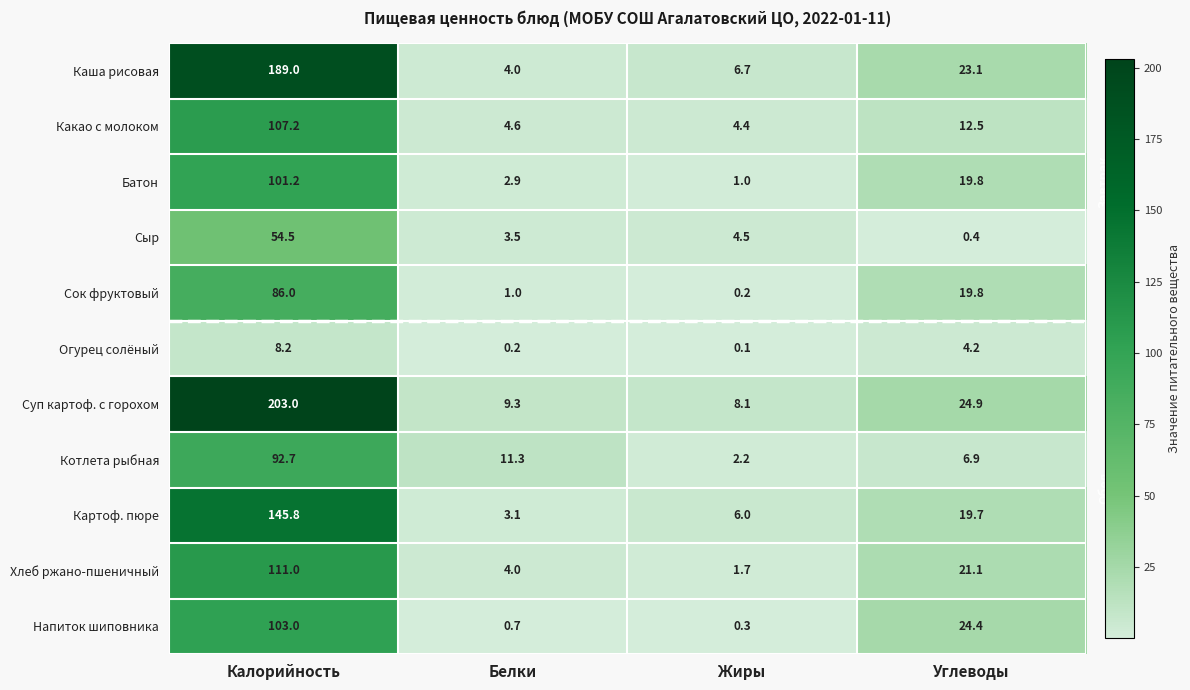

What is the total value across all series at Углеводы?

176.8